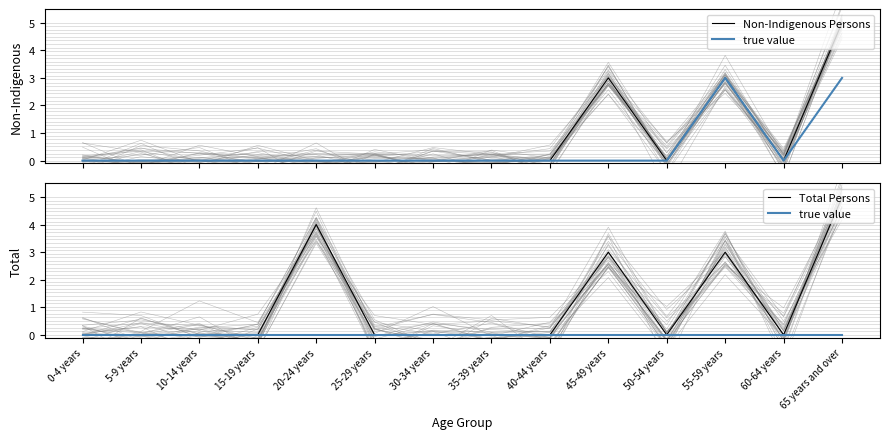

What is the average value of the Total Persons series?

1